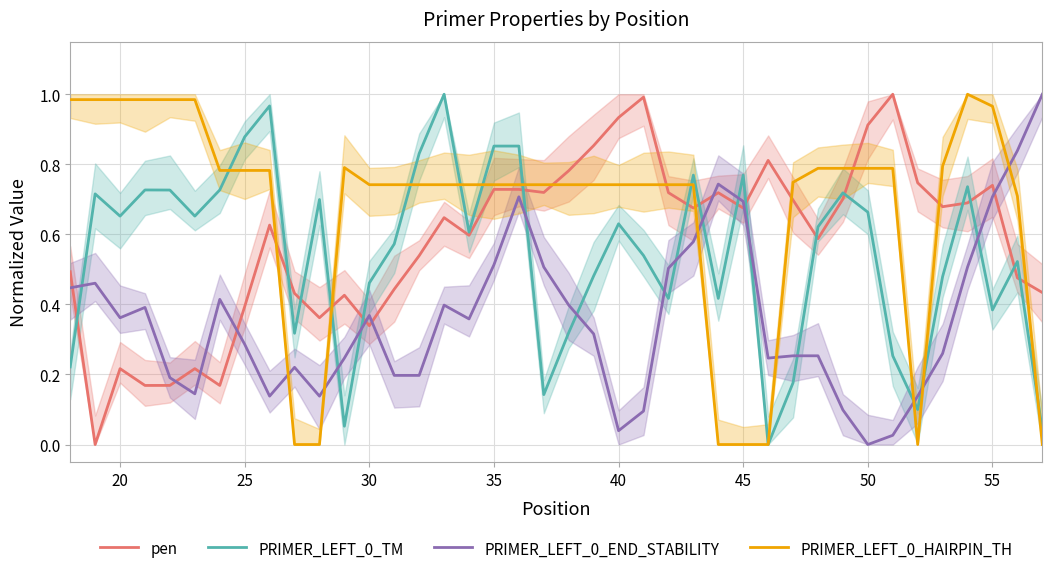

Which series has the widest spread of values?

pen